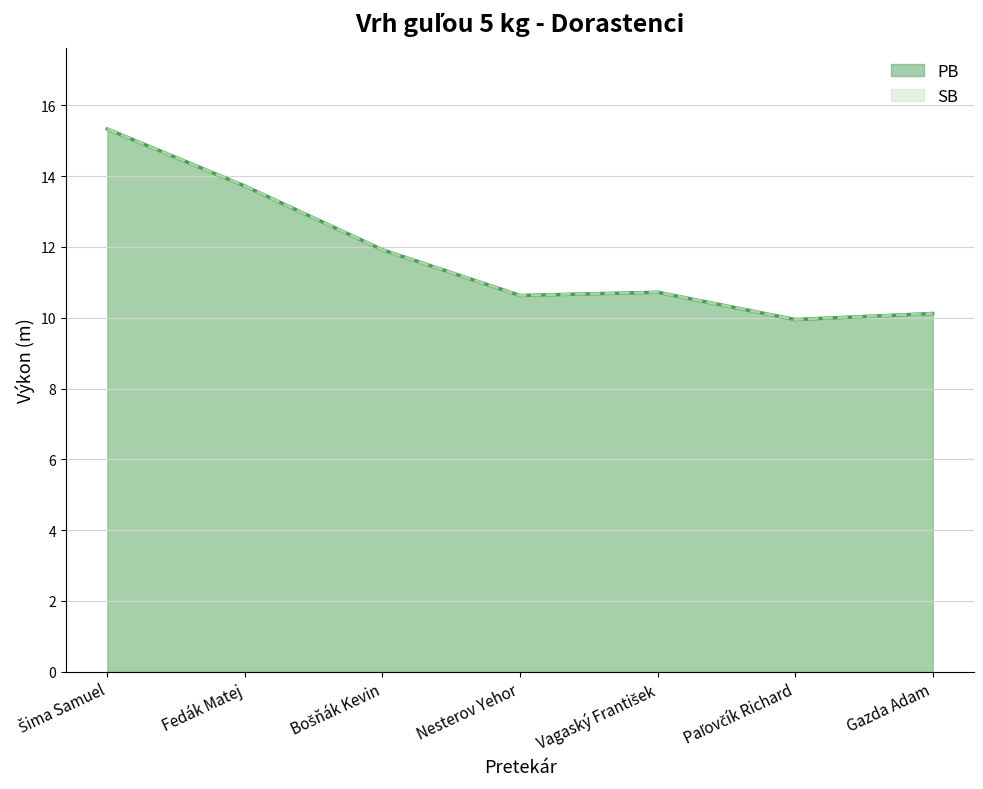

What is the value of the SB point at the 5th from the left?

10.7